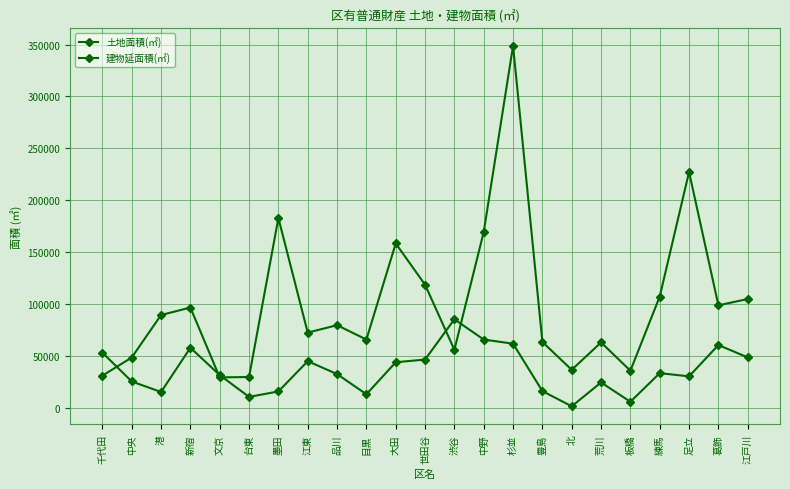

Which series has the largest total across all categories?

土地面積(㎡)